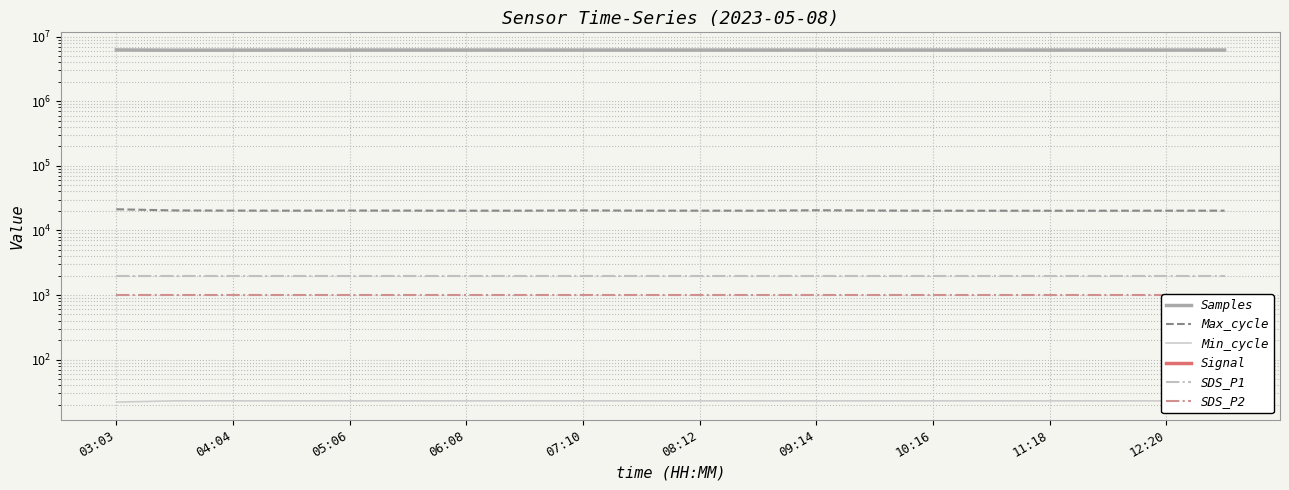

Reading left to right, transcribe all the data shown in this chart.

Samples: 6208575.0	6153622.0	6166234.0	6183374.0	6184000.0	6185000.0	6183000.0	6182000.0	6181000.0	6184000.0	6183000.0	6182000.0	6180000.0	6181000.0	6183000.0	6184000.0	6182000.0	6181000.0	6183000.0	6184000.0
Max_cycle: 21238.0	20377.0	20253.0	20205.0	20300.0	20250.0	20200.0	20210.0	20389.0	20230.0	20210.0	20205.0	20506.0	20291.0	20170.0	20174.0	20166.0	20170.0	20200.0	20210.0
Min_cycle: 22.0	23.0	23.0	23.0	23.0	23.0	23.0	23.0	23.0	23.0	23.0	23.0	23.0	23.0	23.0	23.0	23.0	23.0	23.0	23.0
Signal: -71.0	-68.0	-71.0	-69.0	-71.0	-72.0	-70.0	-71.0	-71.0	-71.0	-71.0	-69.0	-71.0	-71.0	-72.0	-71.0	-71.0	-73.0	-70.0	-71.0
SDS_P1: 1999.9	1999.9	1999.9	1999.9	1999.9	1999.9	1999.9	1999.9	1999.9	1999.9	1999.9	1999.9	1999.9	1999.9	1999.9	1999.9	1999.9	1999.9	1999.9	1999.9
SDS_P2: 999.9	999.9	999.9	999.9	999.9	999.9	999.9	999.9	999.9	999.9	999.9	999.9	999.9	999.9	999.9	999.9	999.9	999.9	999.9	999.9